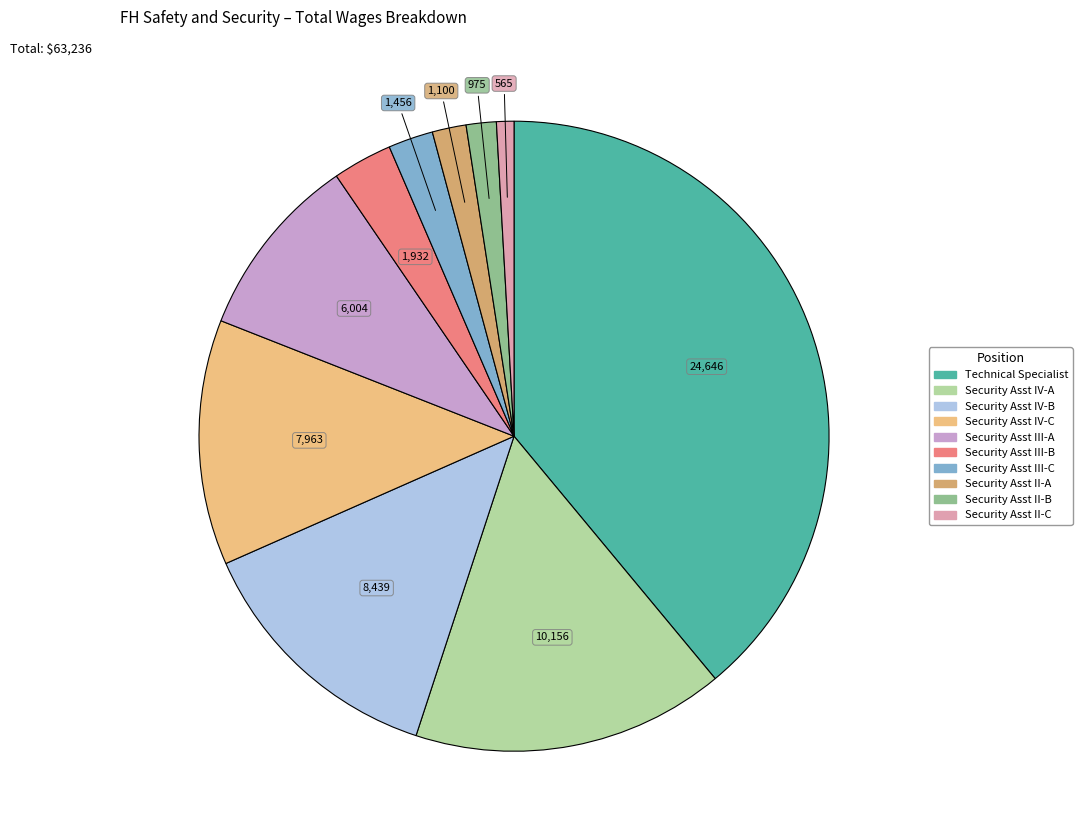

Is there a majority slice in this chart?

No